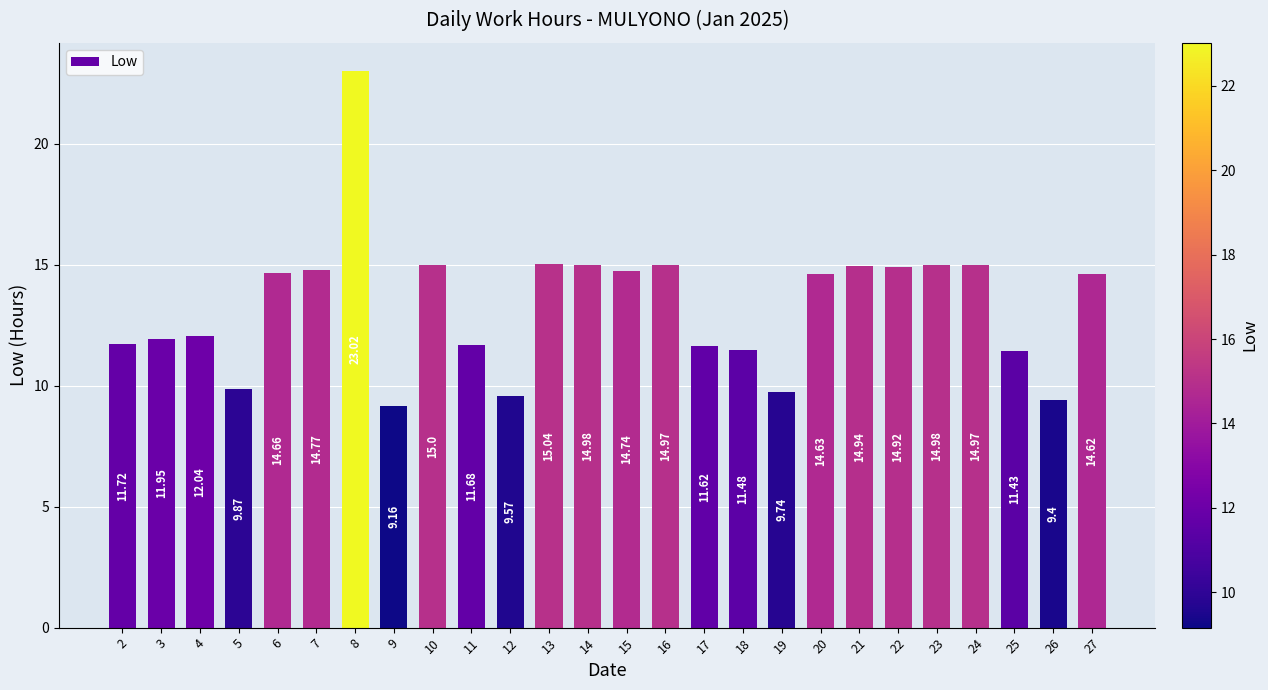

What is the difference between the second highest and second lowest values?

5.6